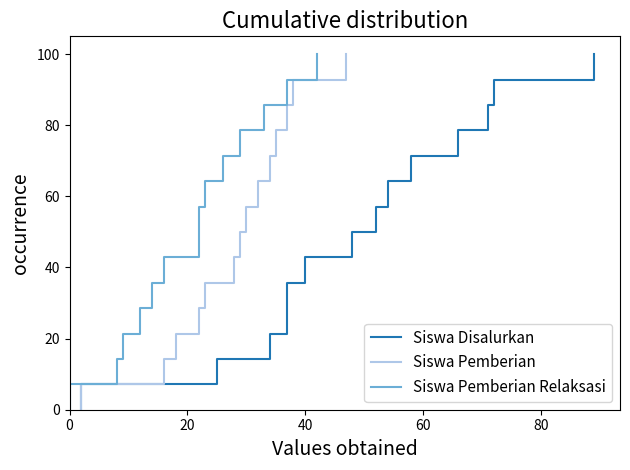

What is the maximum value for Siswa Pemberian Relaksasi?

100.0